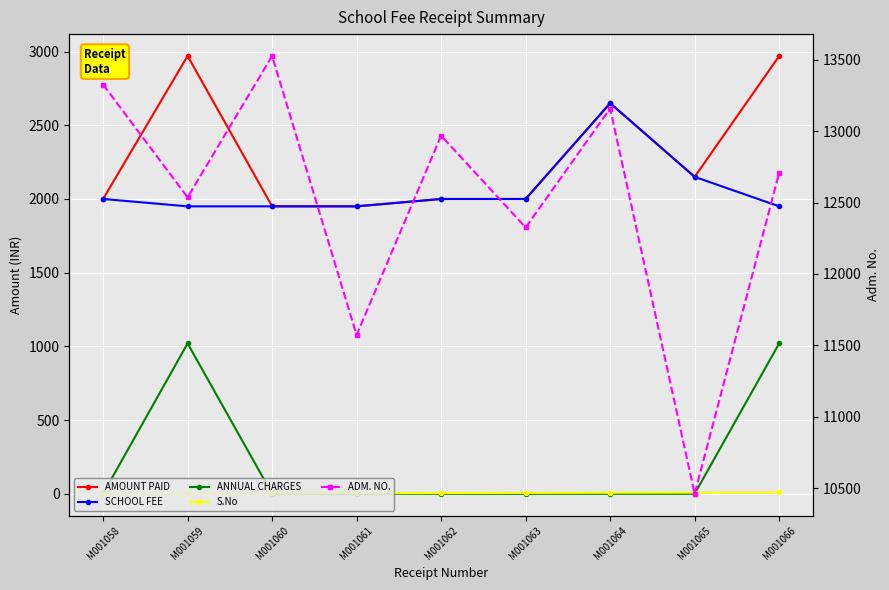

What is the difference between the highest and lowest values at M001063?

12326